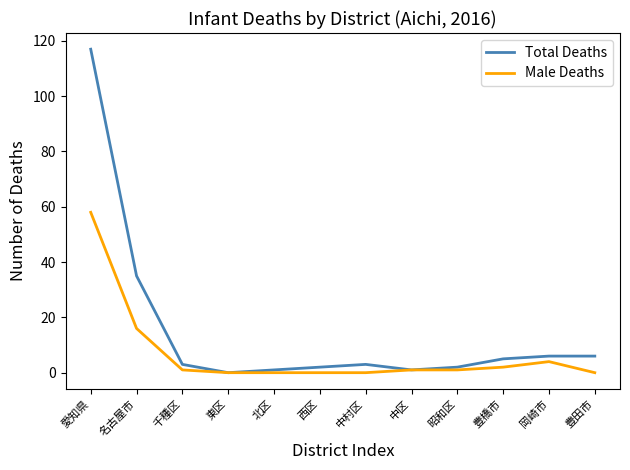

Is this an area chart (filled region under the line)?

No